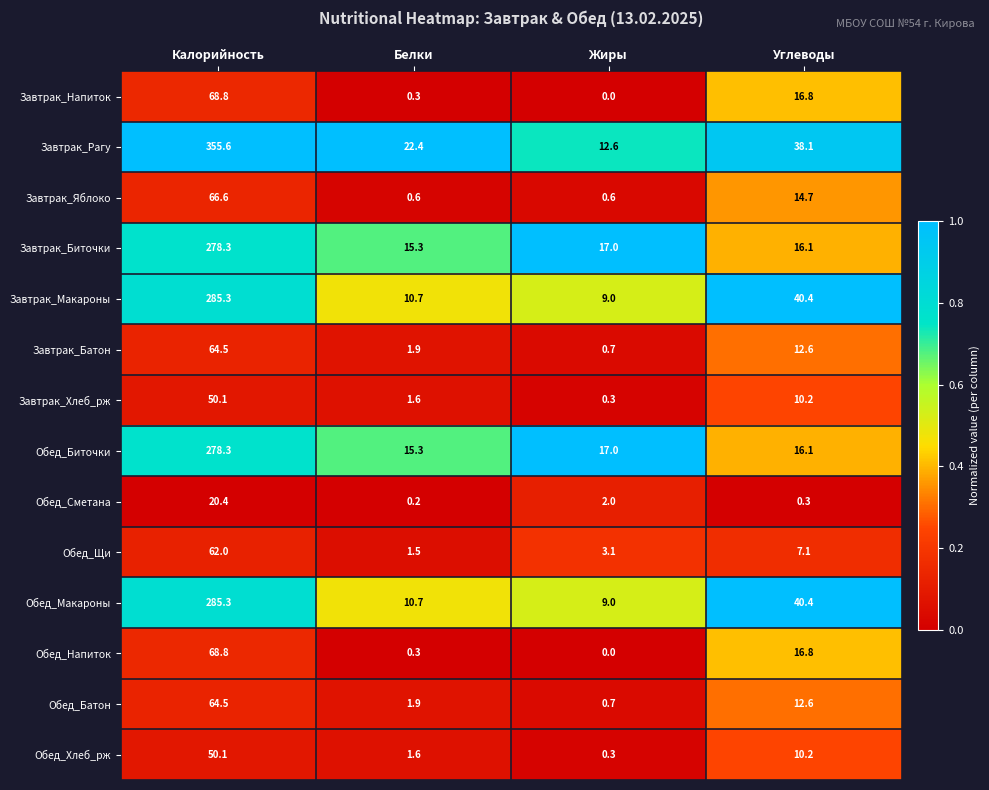

What is the difference between the second highest and second lowest values in the Обед_Биточки series?

0.9